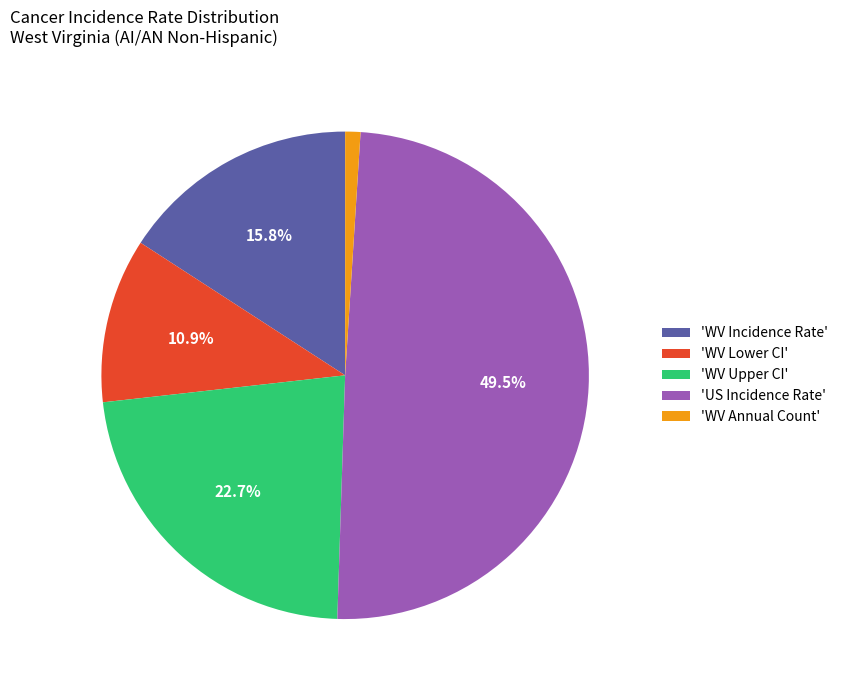

Is there any slice that represents more than half of the pie?

No